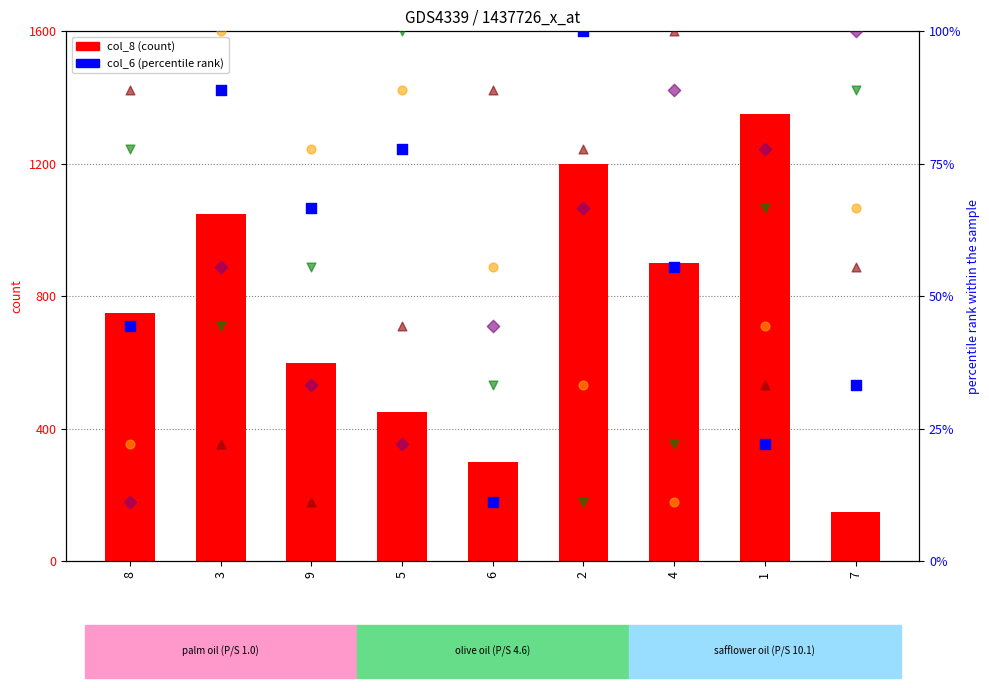

Which series has the widest spread of Y values?

col_8 (count)